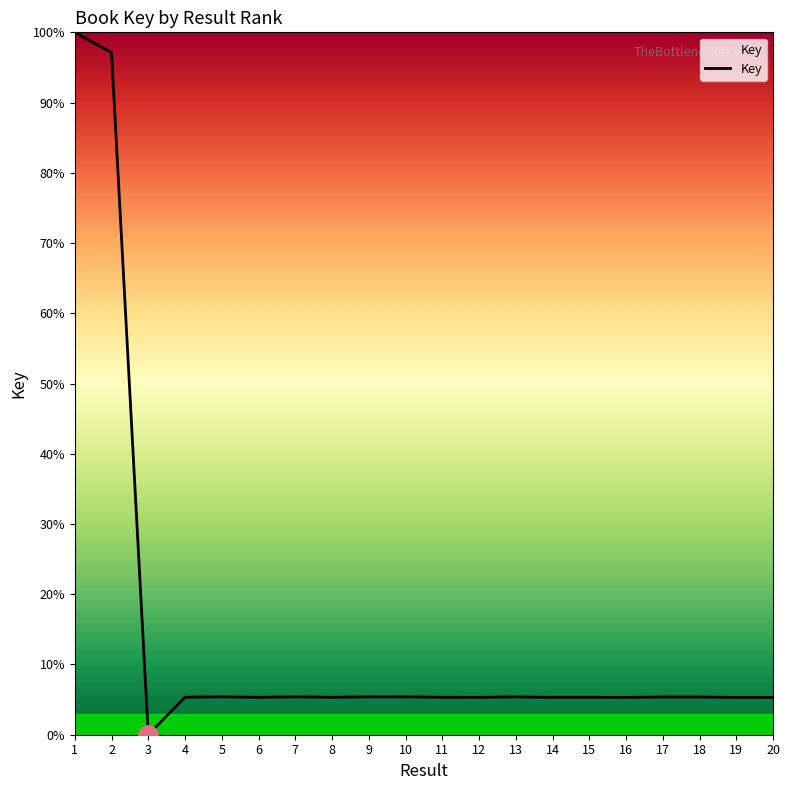

Which has a higher value, 2 or 12?

2